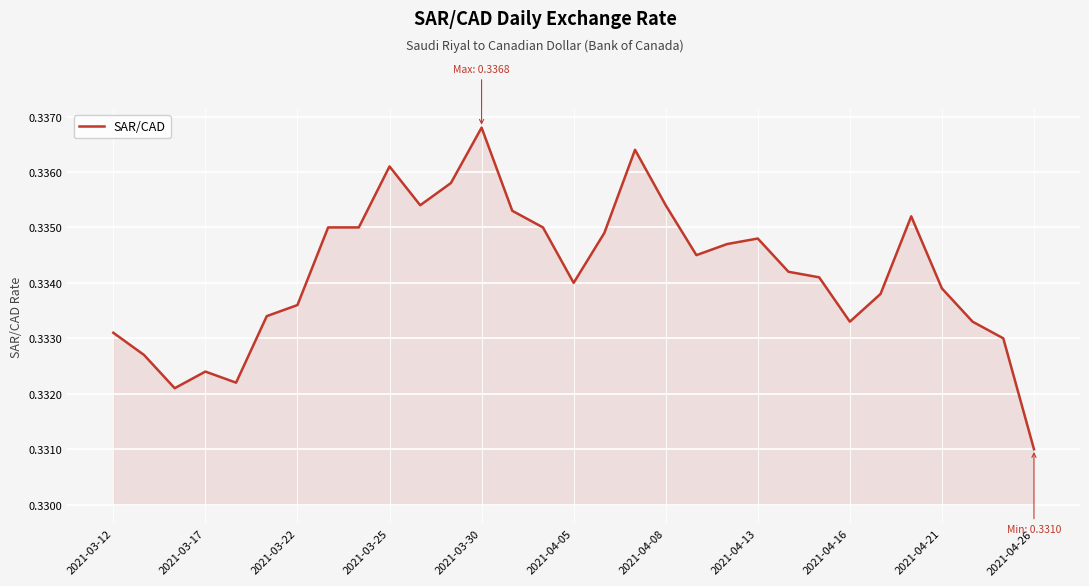

How many series are shown in this chart?

1